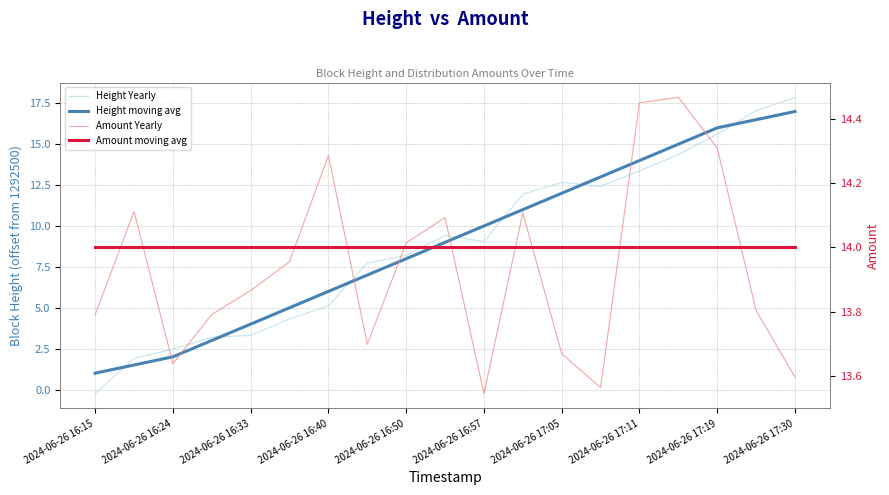

What is the sum of the Amount moving avg values at 2024-06-26 16:33 and 2024-06-26 16:50?

28.0